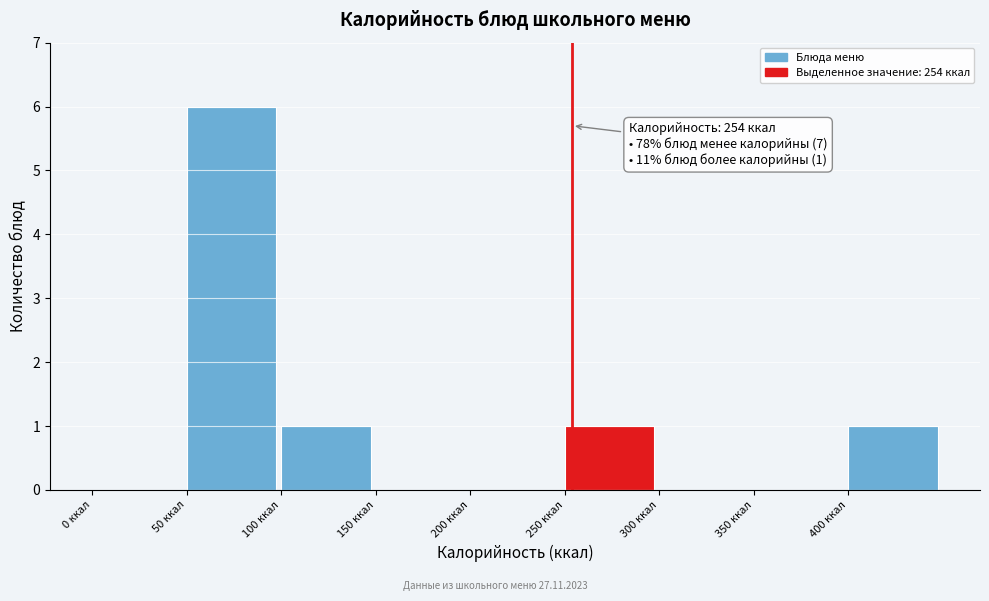

Which range on the x-axis has the tallest bar?

50 to 100